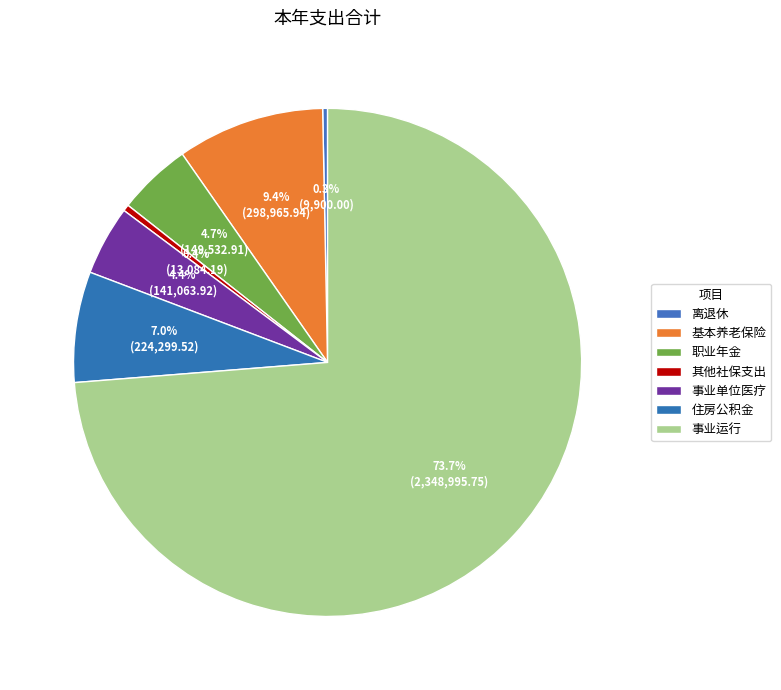

Count the number of slices in the pie.

7